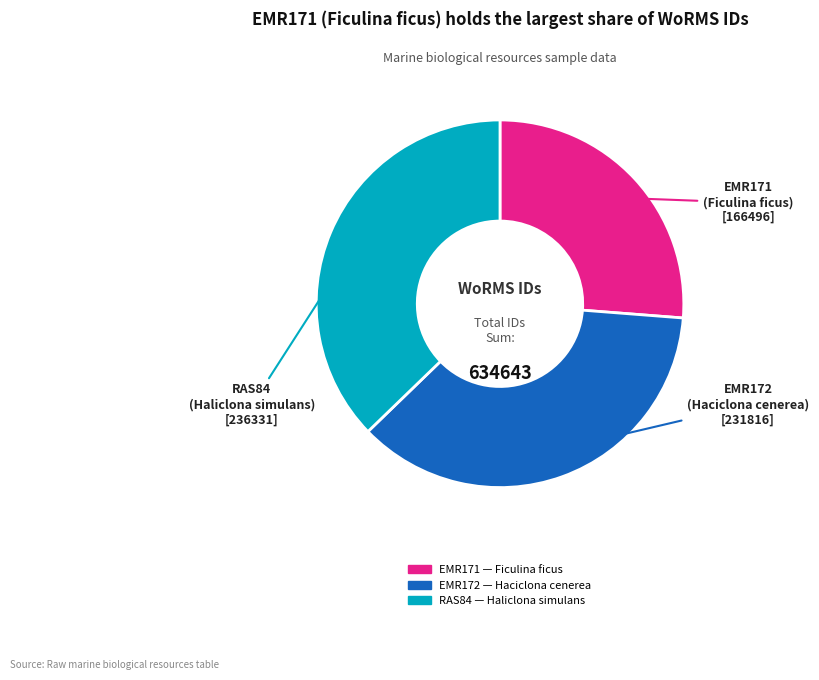

What is the ratio of the value at EMR172 to the value at RAS84?

1.0